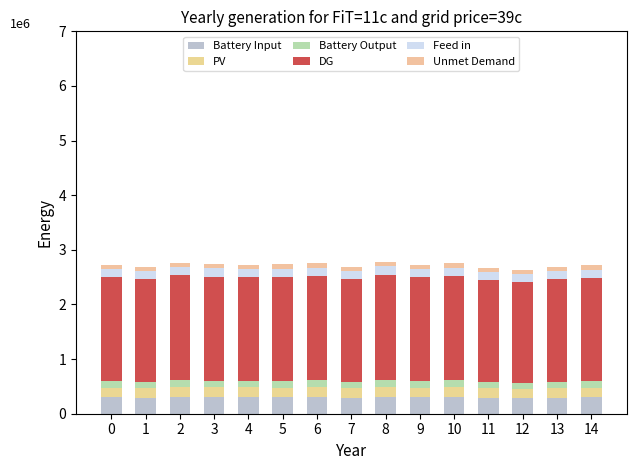

Does the chart contain any negative values?

No